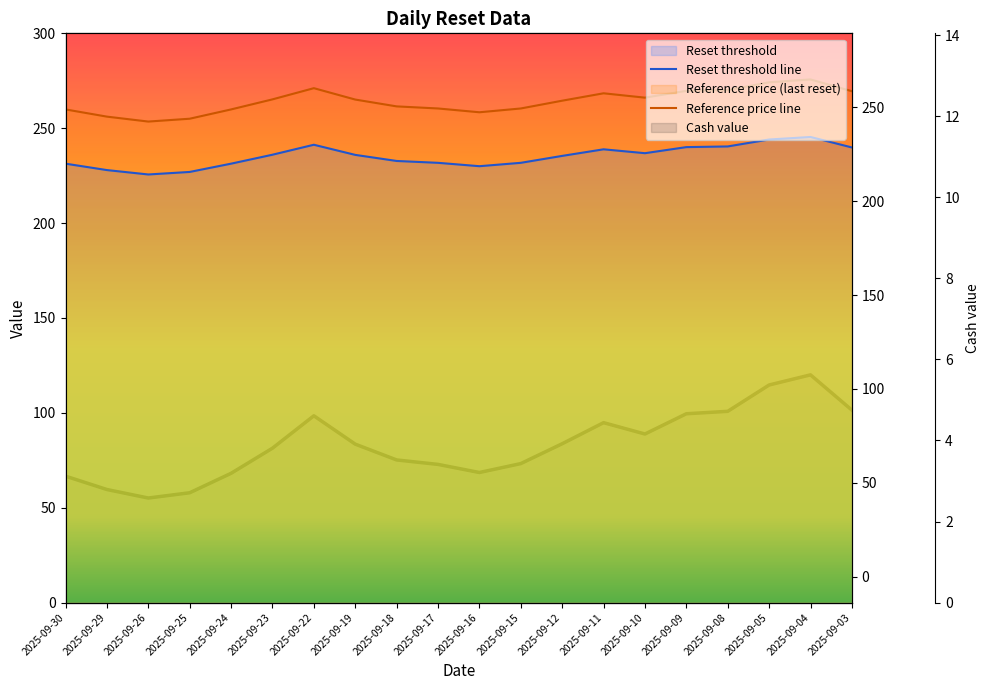

At 2025-09-05, list the series in order from smallest to largest.

Cash value, Reset threshold line, Reference price line